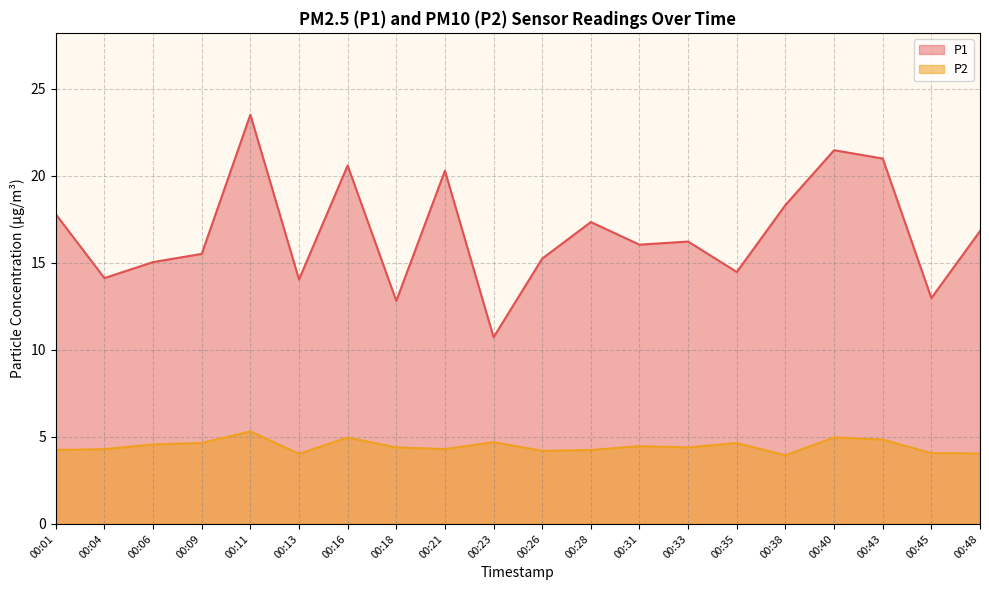

Which category has the lowest value across all series?

00:38